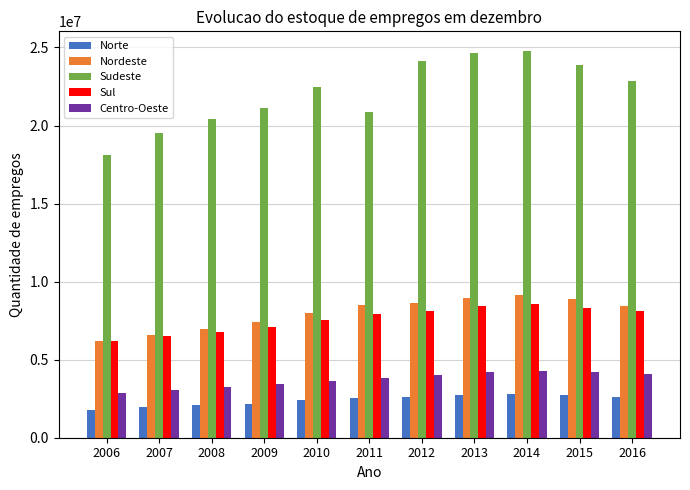

What is the sum of all Norte values?

26459492